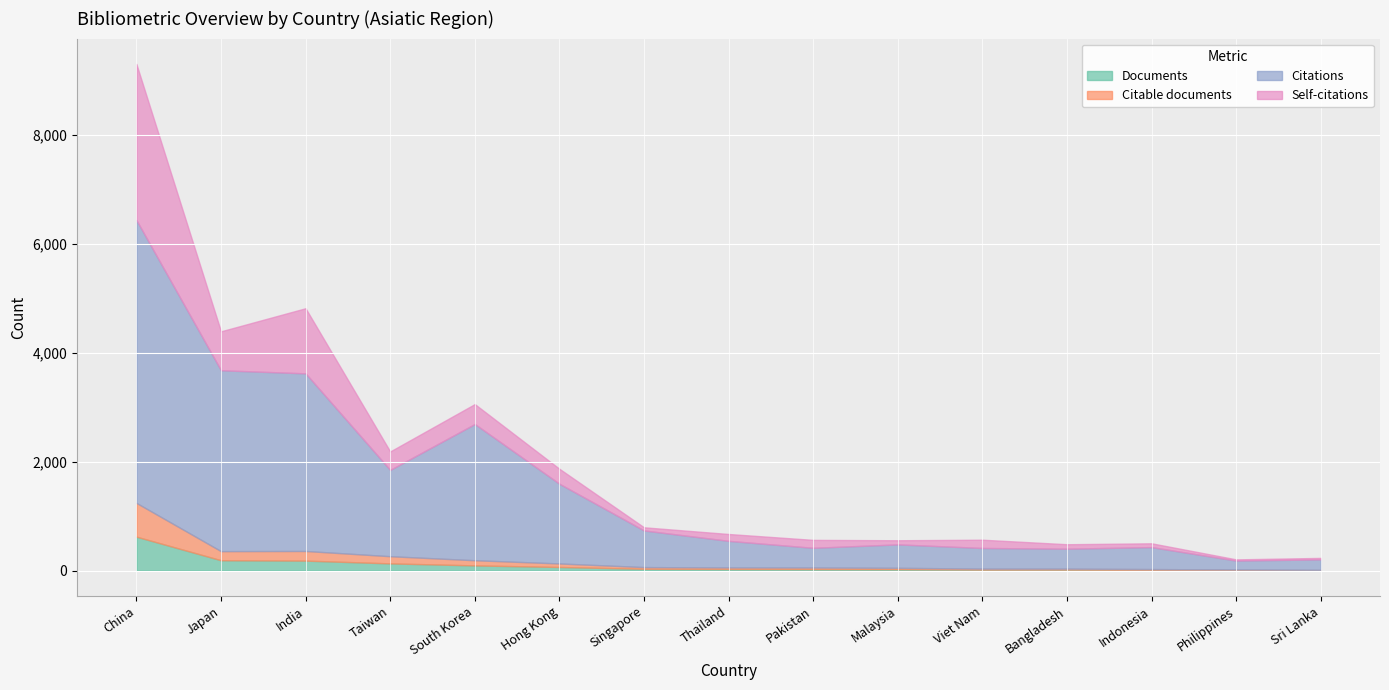

Which series has the largest total across all categories?

Citations